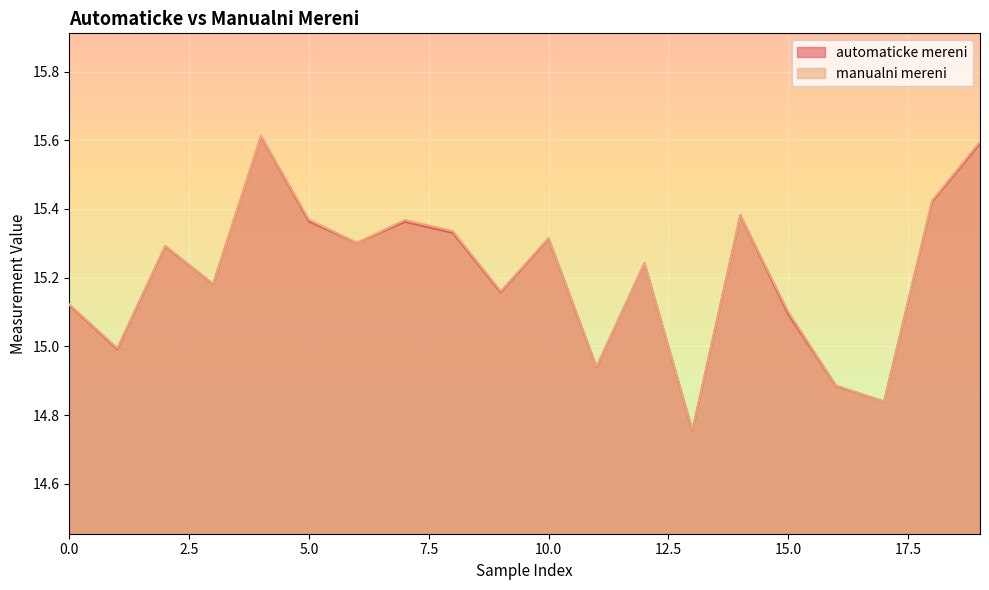

How many lines are shown in the chart?

2